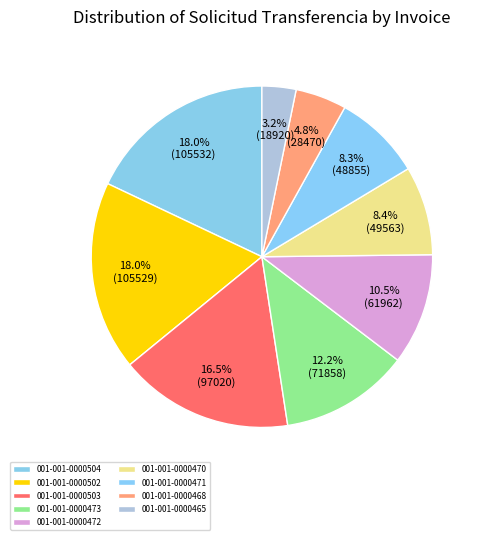

How many slices are in this pie chart?

9